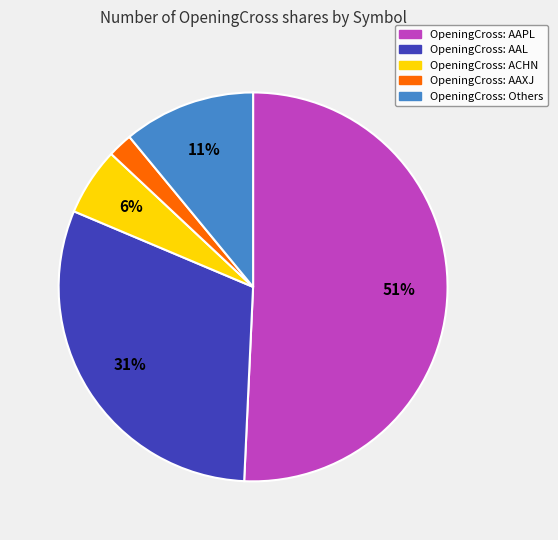

Does any single category account for the majority?

Yes